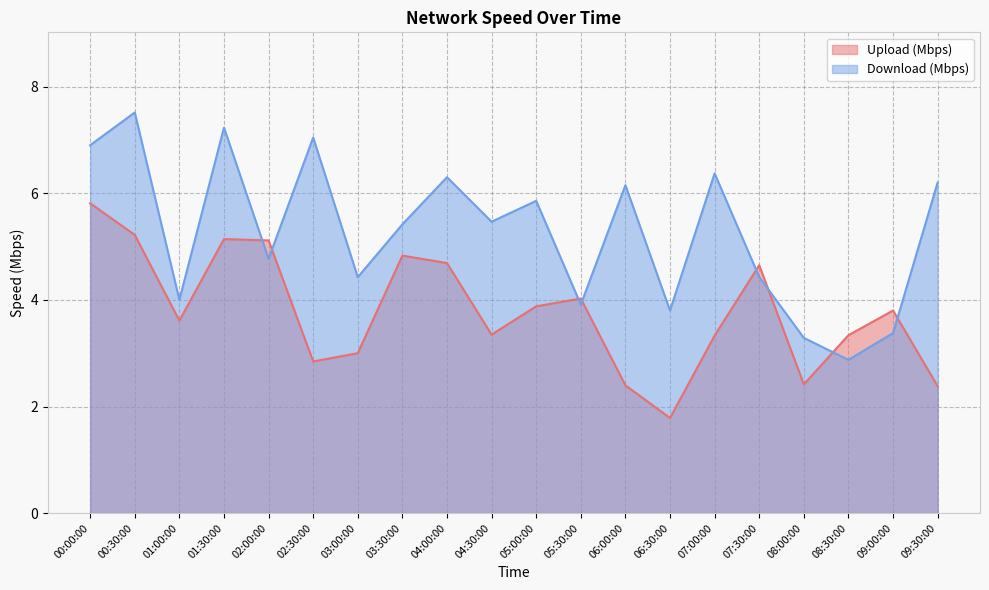

Reading left to right, list all the values displayed in this chart.

Upload (Mbps): 5.8	5.2	3.6	5.1	5.1	2.8	3.0	4.8	4.7	3.3	3.9	4.0	2.4	1.8	3.3	4.7	2.4	3.3	3.8	2.4
Download (Mbps): 6.9	7.5	4.0	7.2	4.8	7.0	4.4	5.4	6.3	5.5	5.9	3.9	6.2	3.8	6.4	4.4	3.3	2.9	3.4	6.2